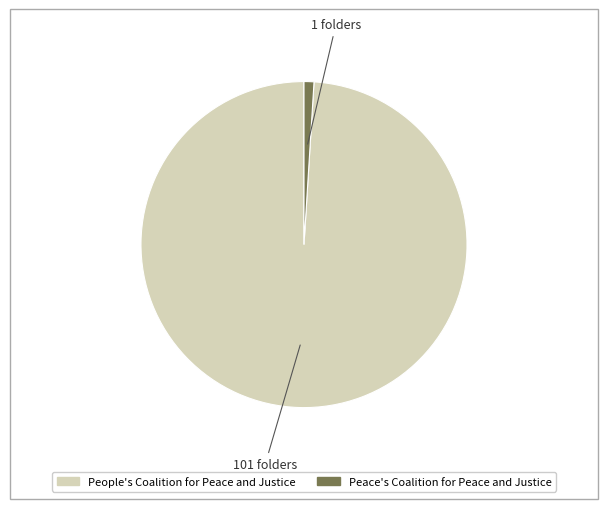

Combined, do Peace's Coalition for Peace and Justice and People's Coalition for Peace and Justice account for over 50%?

Yes